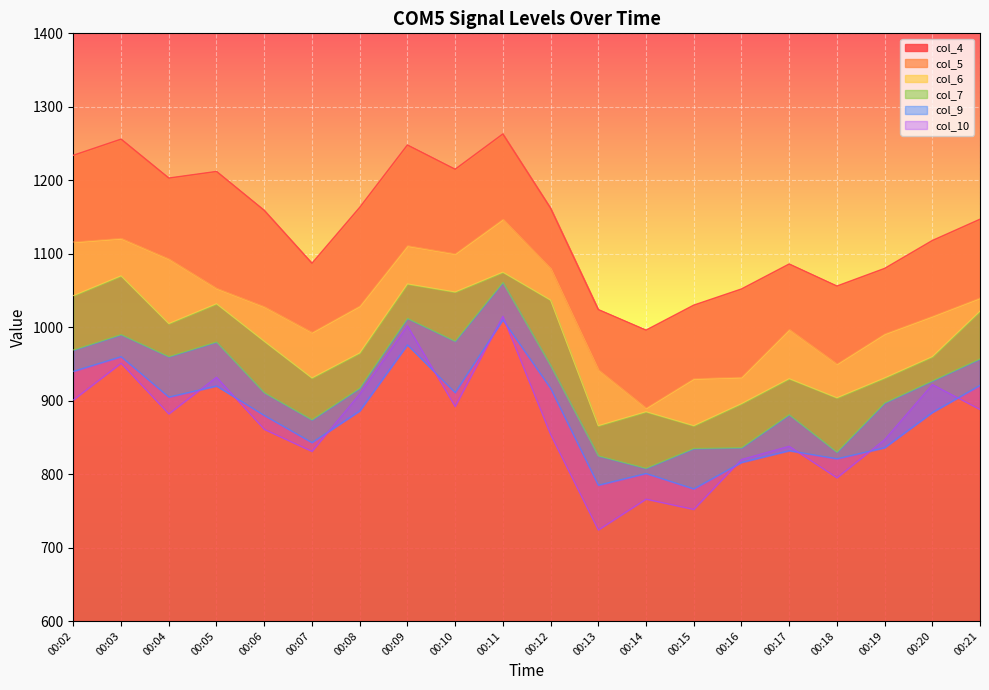

How many values in the col_6 series are below 981?

10